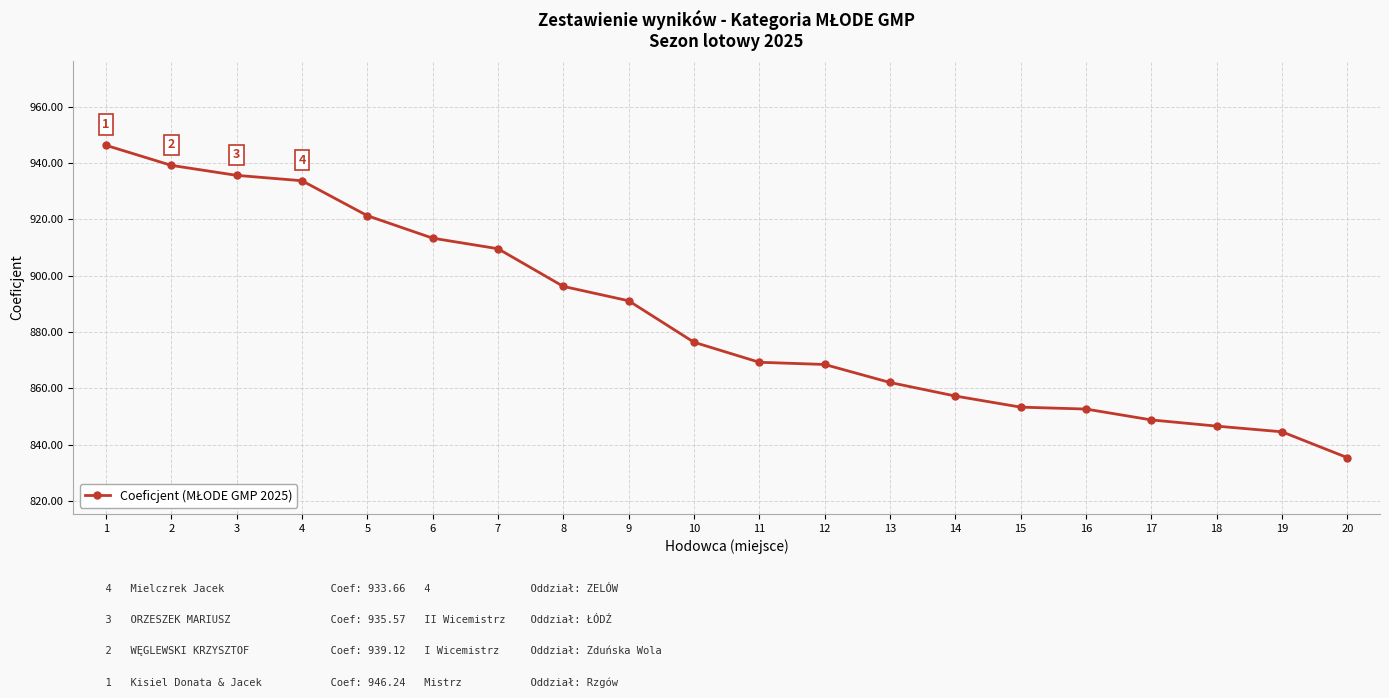

Between 12 and 7, which is larger?

7